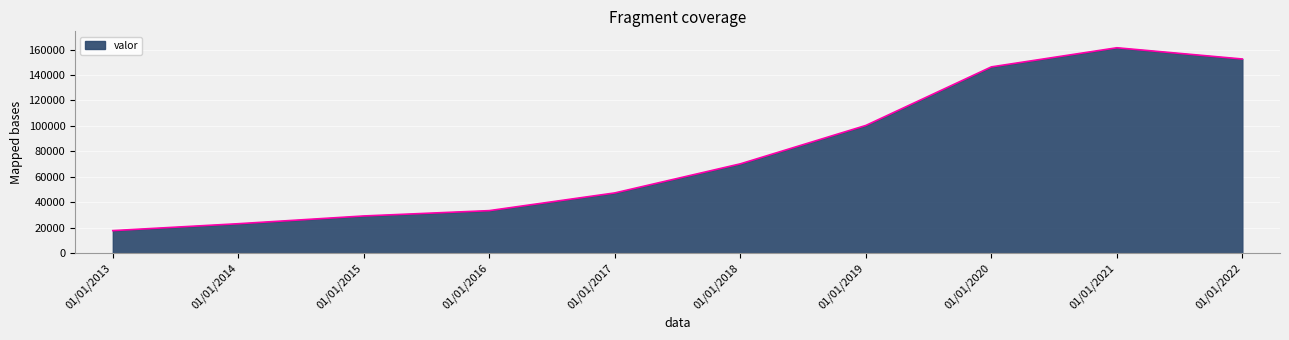

Approximately how many times larger is the value at 01/01/2017 compared to 01/01/2022?

0.3